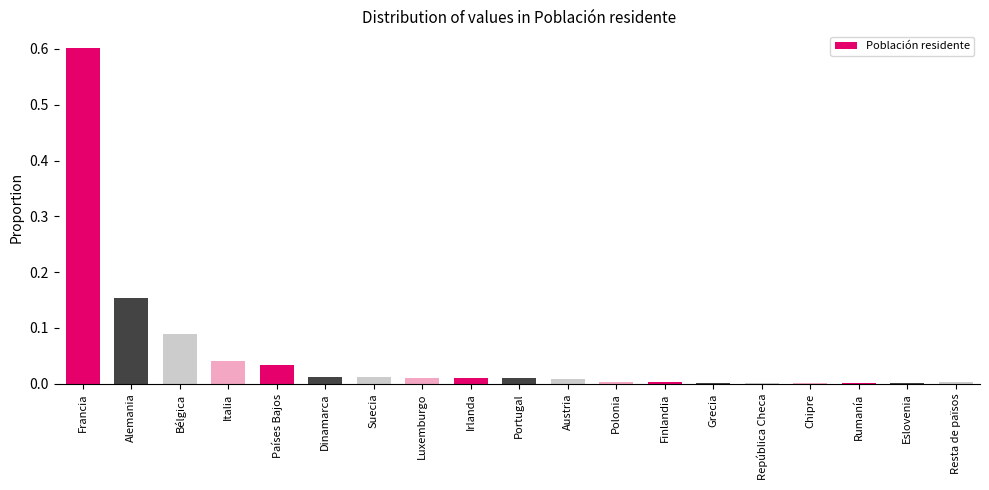

What value does the data have at Francia?

0.6